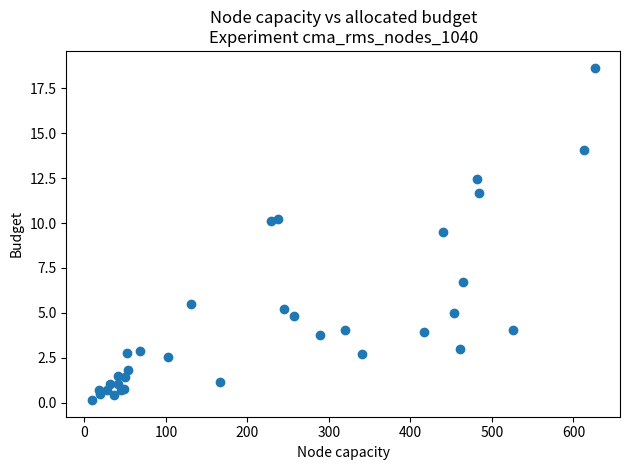

What Y value in the scatter plot is closest to 9?

9.5